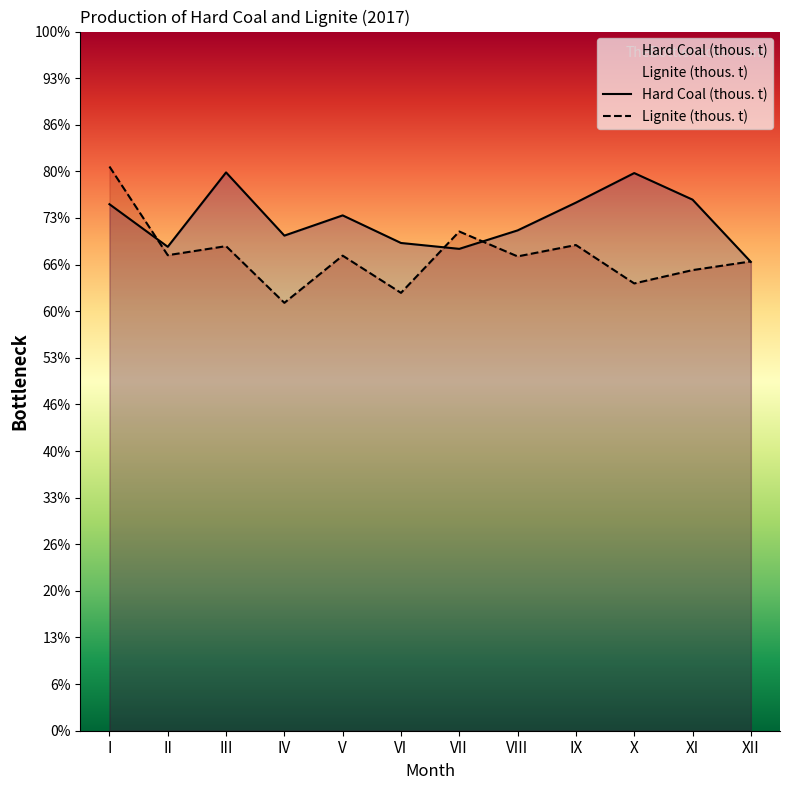

Reading left to right, what are all the values shown in this chart?

Hard Coal (thous. t): I=5648	II=5191	III=5989	IV=5311	V=5528	VI=5232	VII=5169	VIII=5367	IX=5665	X=5982	XI=5697	XII=5029
Lignite (thous. t): I=6052	II=5101	III=5198	IV=4590	V=5096	VI=4697	VII=5355	VIII=5088	IX=5210	X=4798	XI=4941	XII=5034